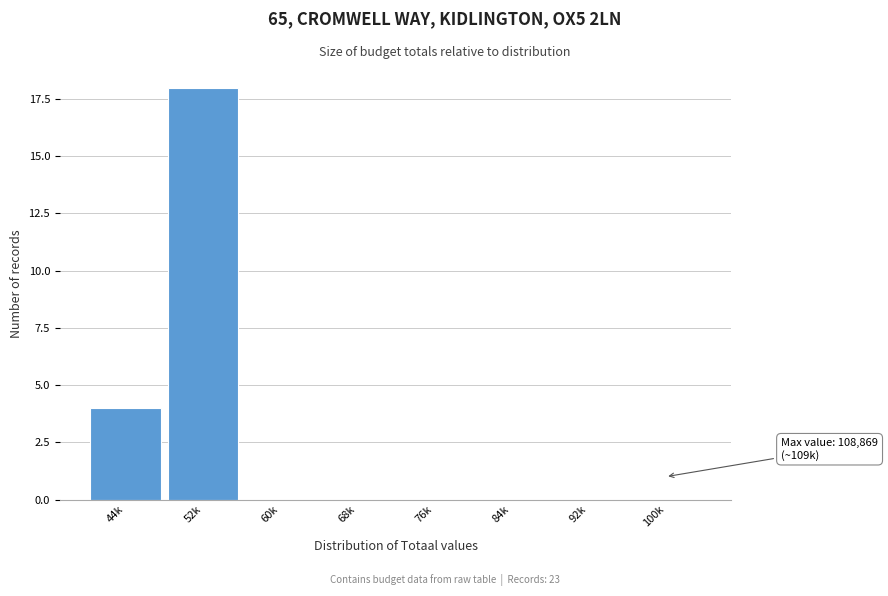

Reading right to left, extract all data points from this chart.

100k=0	92k=0	84k=0	76k=0	68k=0	60k=0	52k=18	44k=4